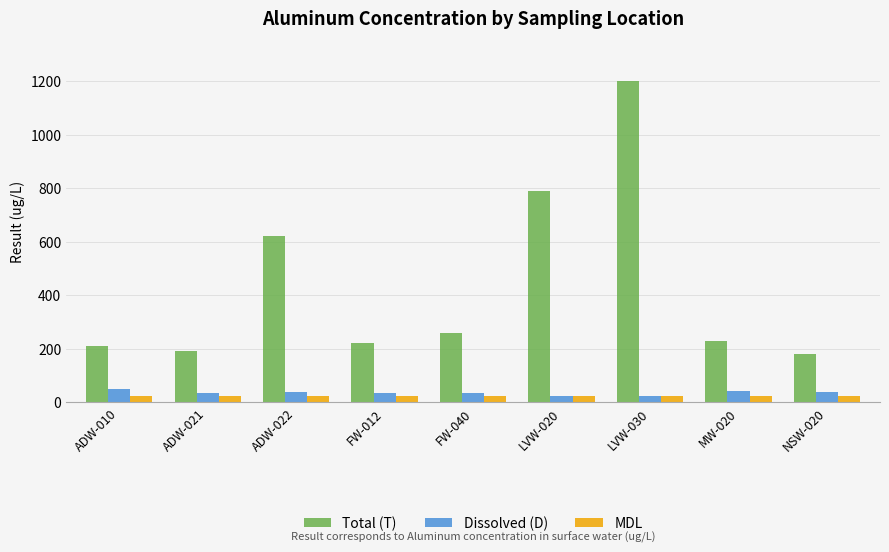

What is the total value across all series at ADW-022?

683